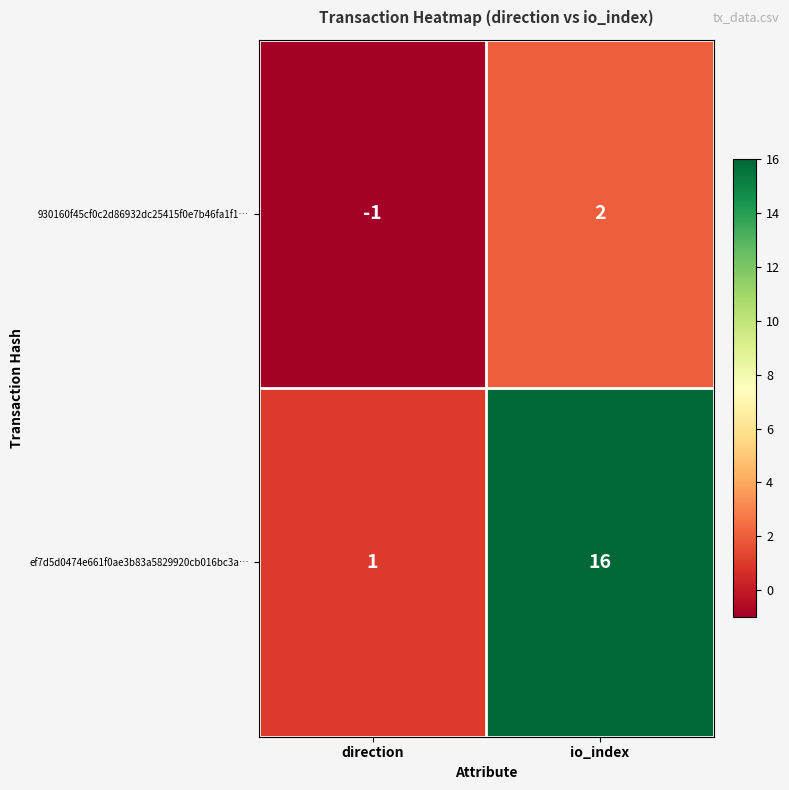

Which category has the highest value across all series?

io_index